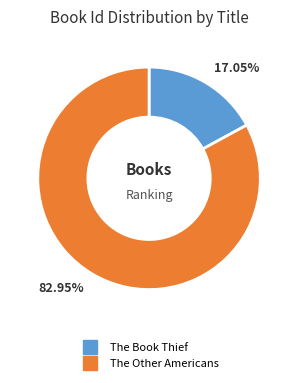

To the nearest percent, what percentage of the pie is The Other Americans?

83%